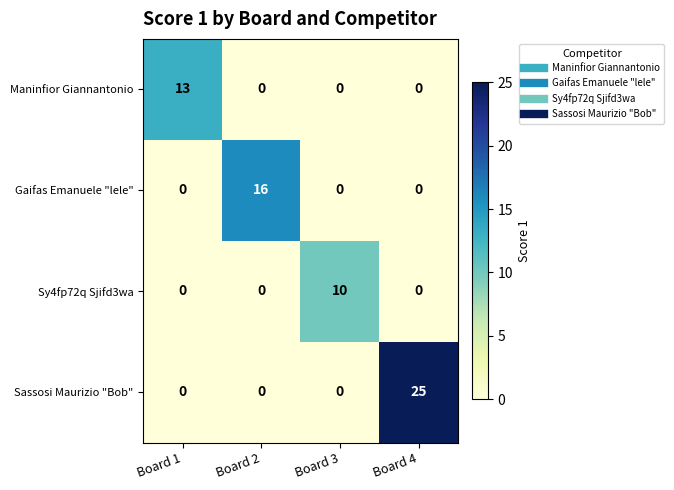

What is the maximum value shown in the chart?

25